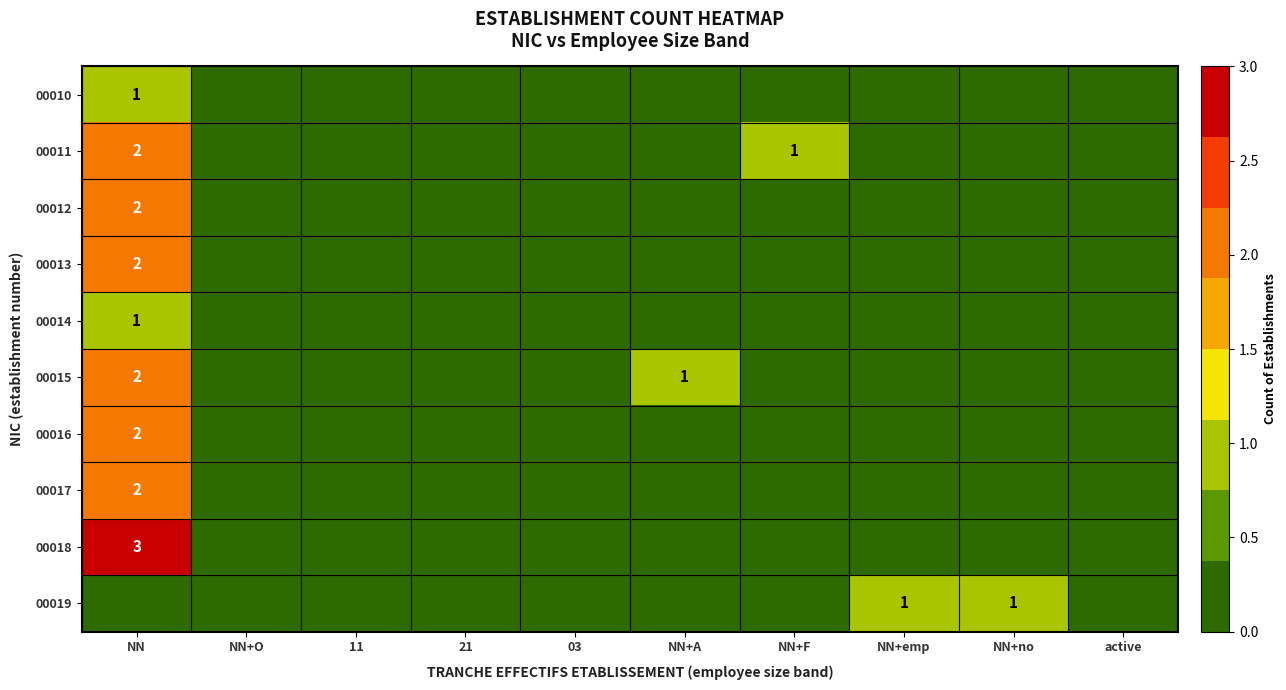

True or false: 00016 has a value of 3 at NN.

False